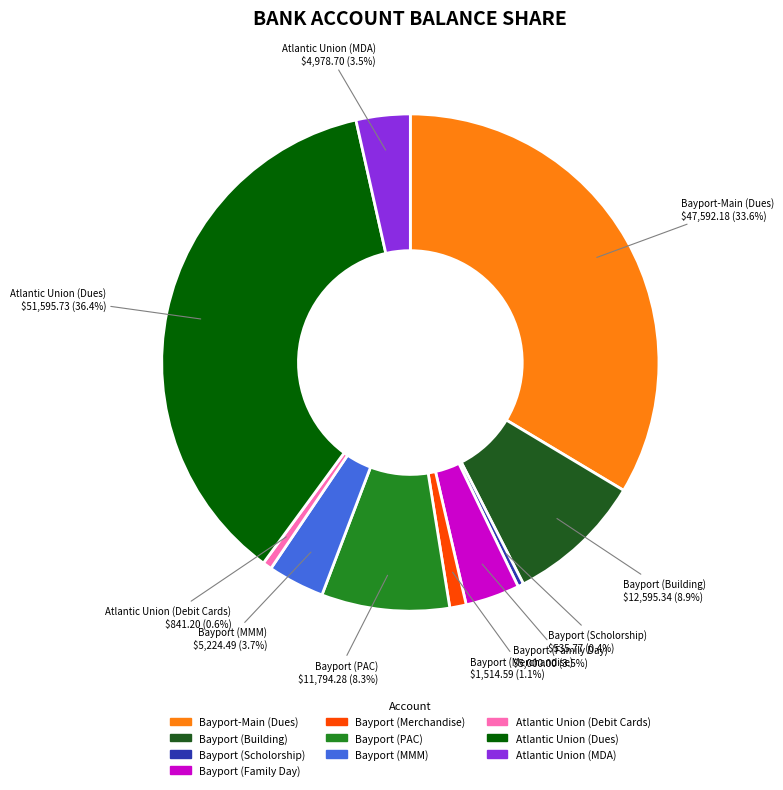

What is the ratio of the value at Bayport (MMM) to the value at Bayport (Building)?

0.4